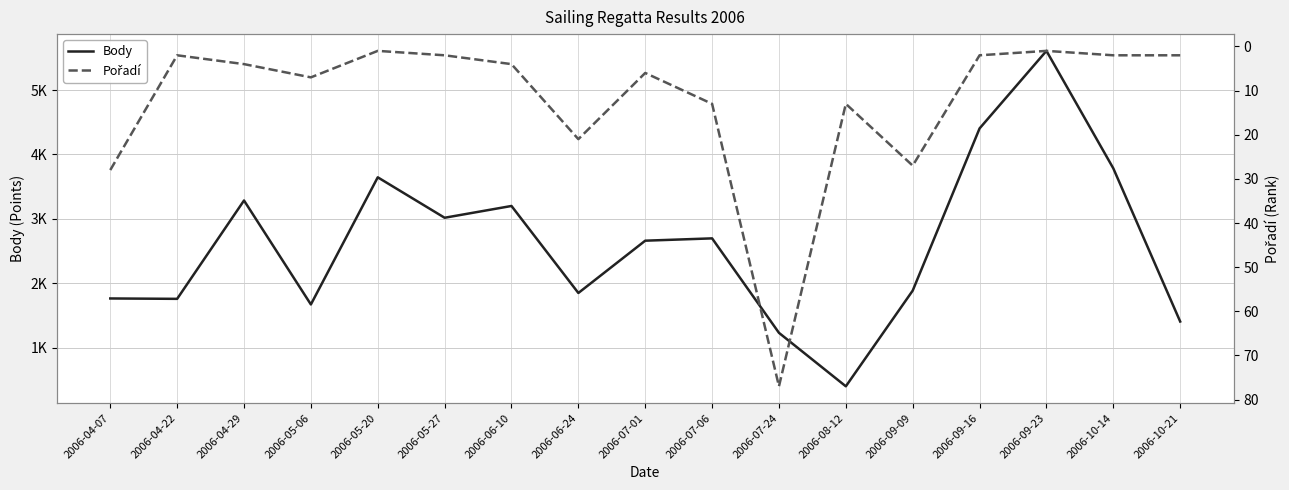

Which series has the largest range (max minus min)?

Body